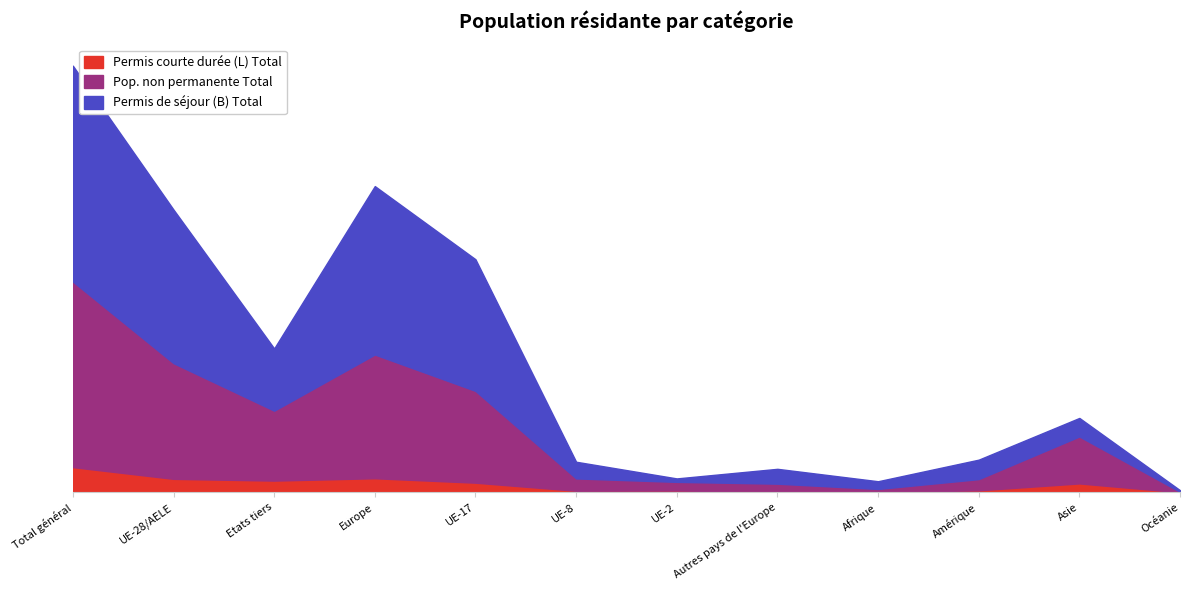

Where does the Permis courte durée (L) Total series first go above 209?

Total général